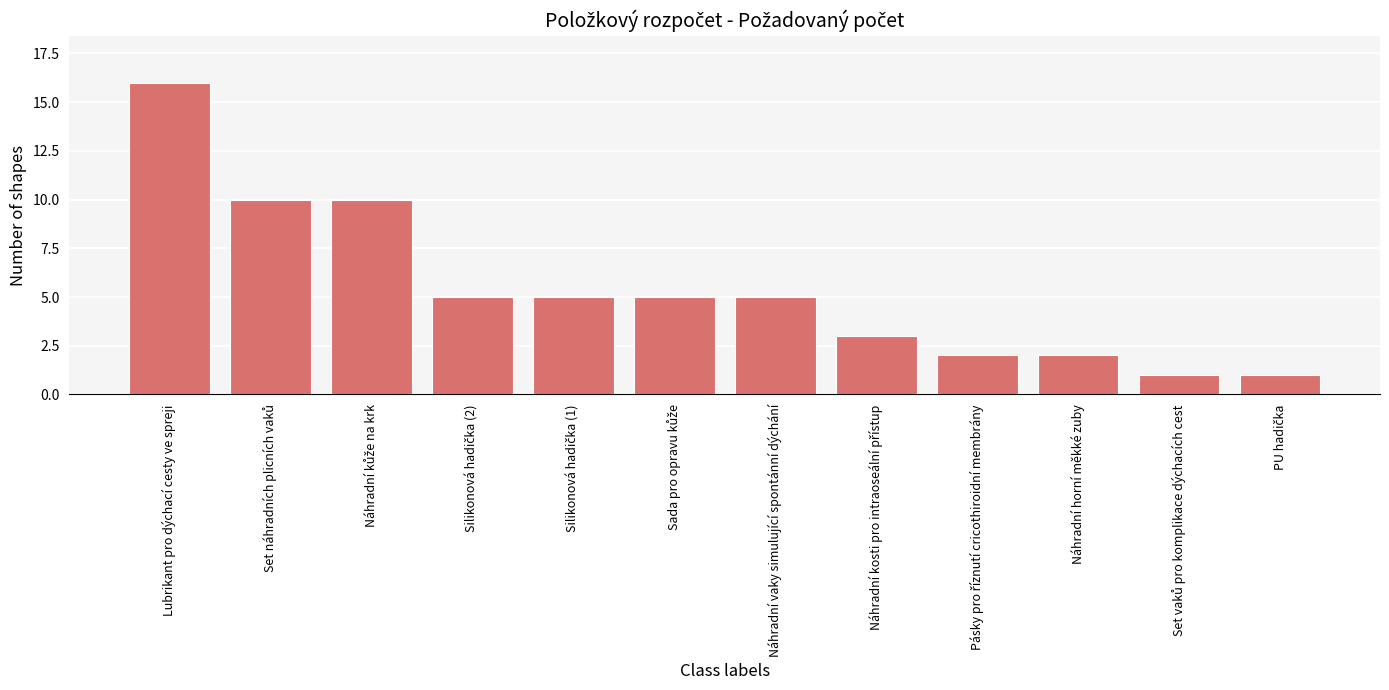

Does the chart contain stacked bars?

No